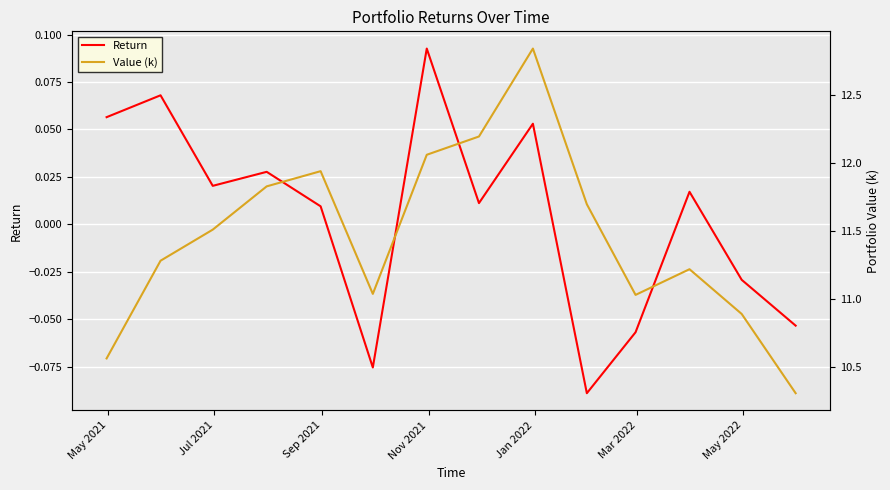

What is the value of the Value (k) point at the 1st from the left?

10.6